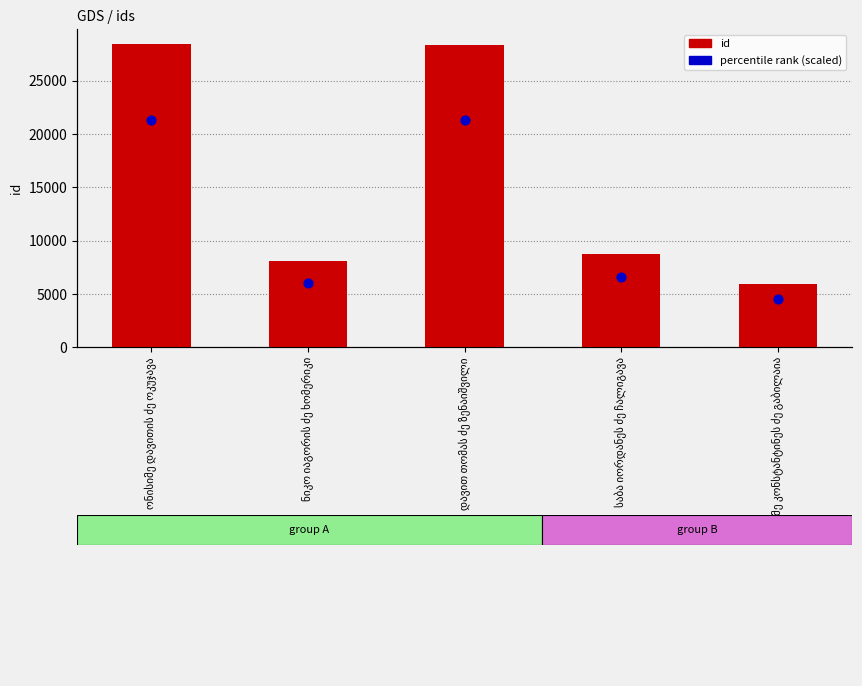

What is the total value across all series at ონისიმე დავითის ძე ოკუჯავა?

49740.2